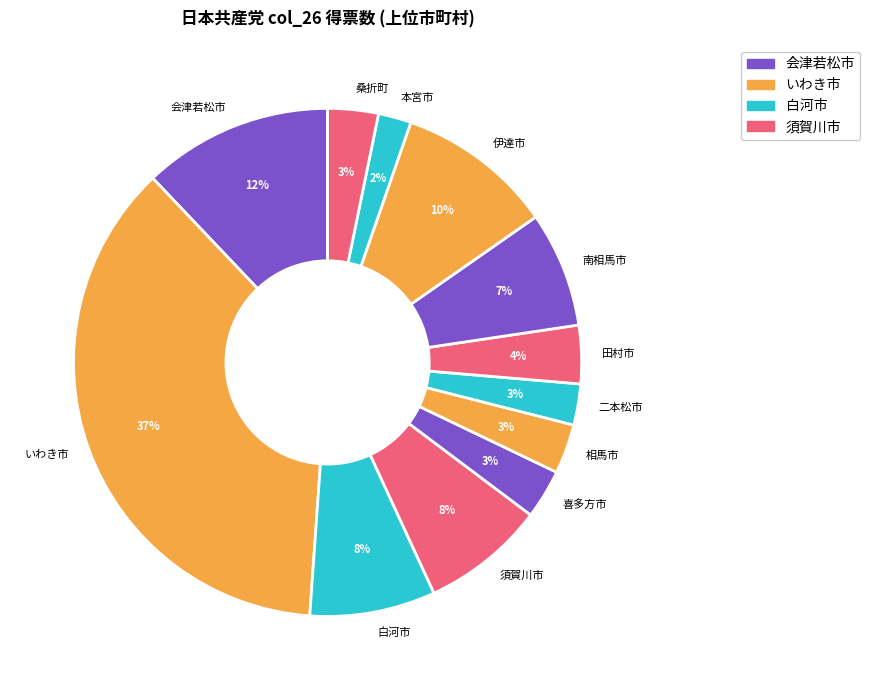

Does 二本松市 represent more than half of the total?

No